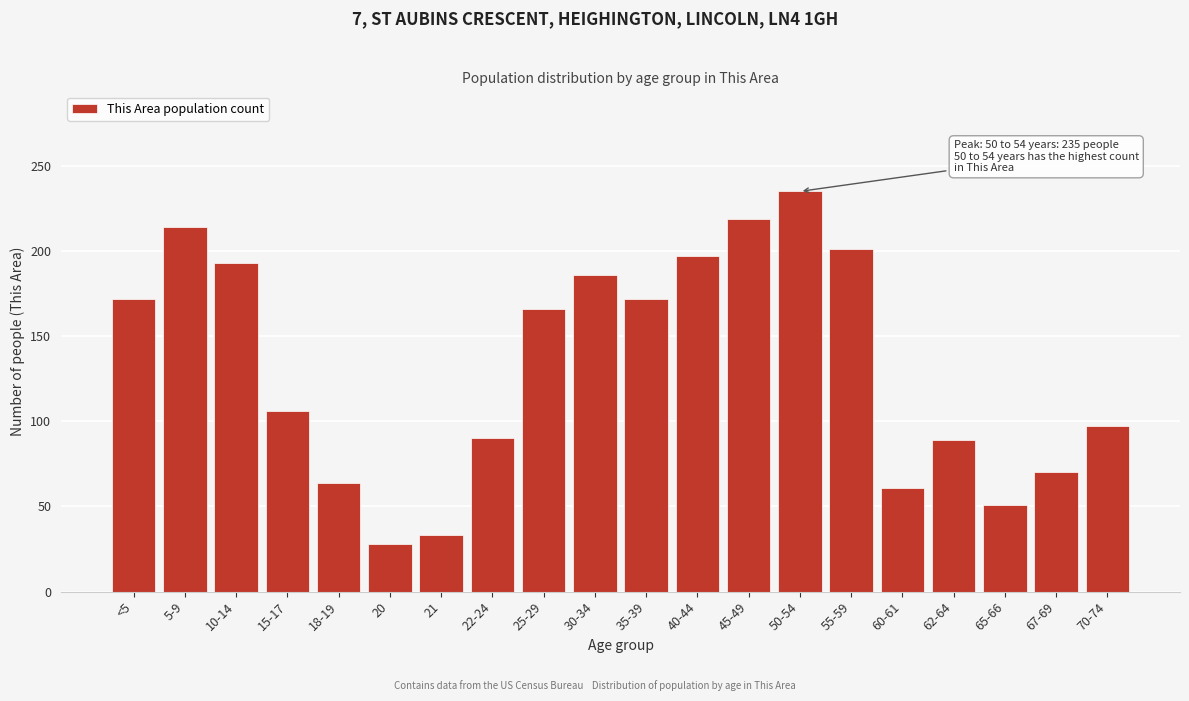

What is the value of the 1st bar from the left?

172